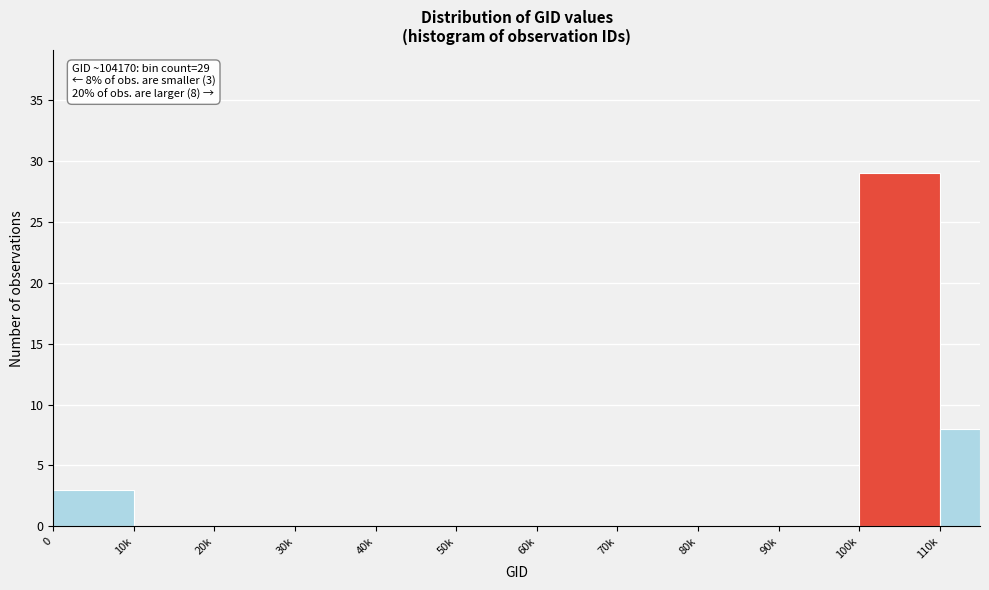

Reading right to left, transcribe all the data shown in this chart.

110k=8	100k=29	90k=0	80k=0	70k=0	60k=0	50k=0	40k=0	30k=0	20k=0	10k=0	0=3